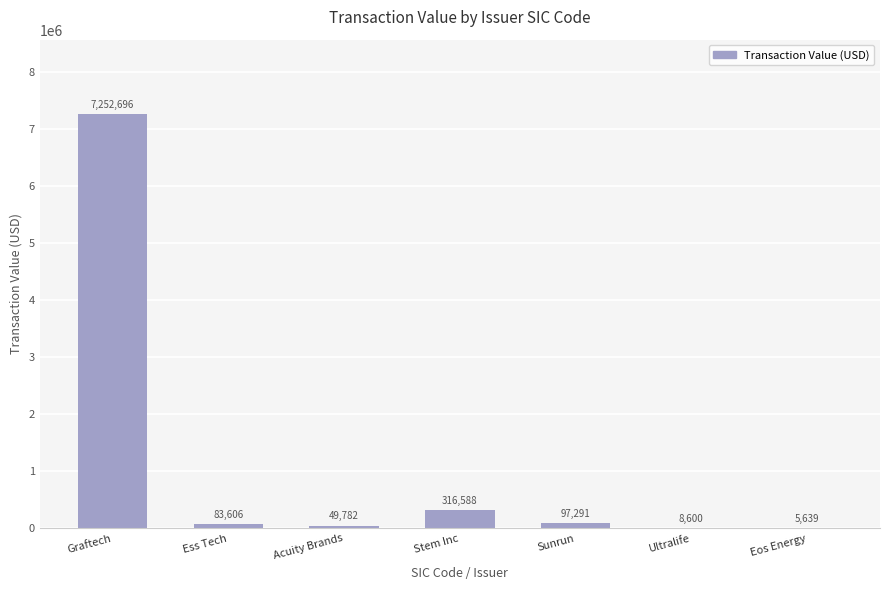

What is the sum of all values?

7814202